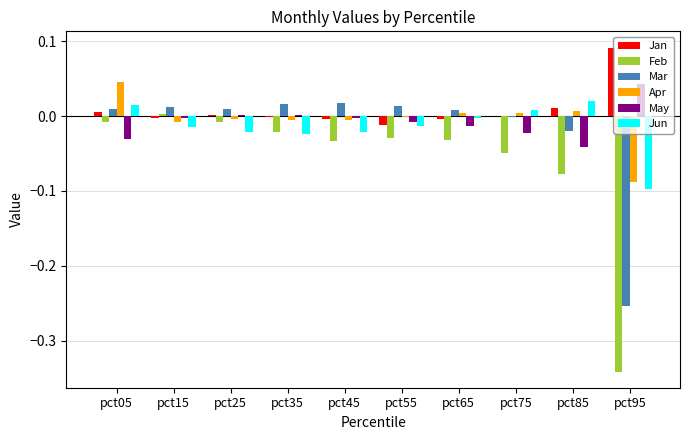

At which label does Apr first exceed 0?

pct05